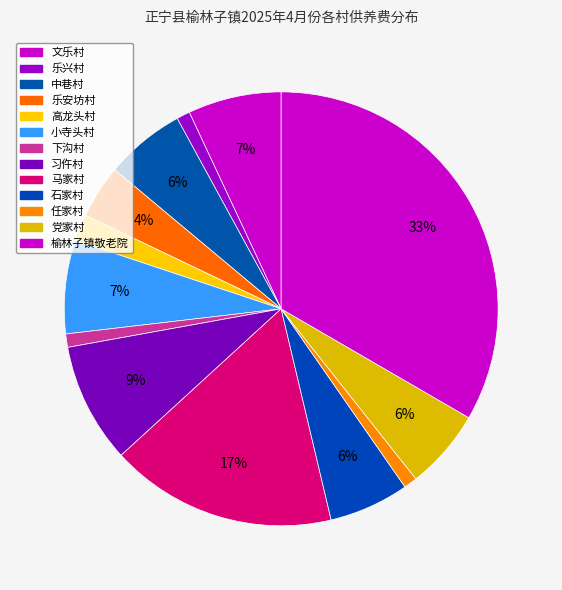

Do 乐兴村 and 下沟村 together represent more than half of the pie?

No